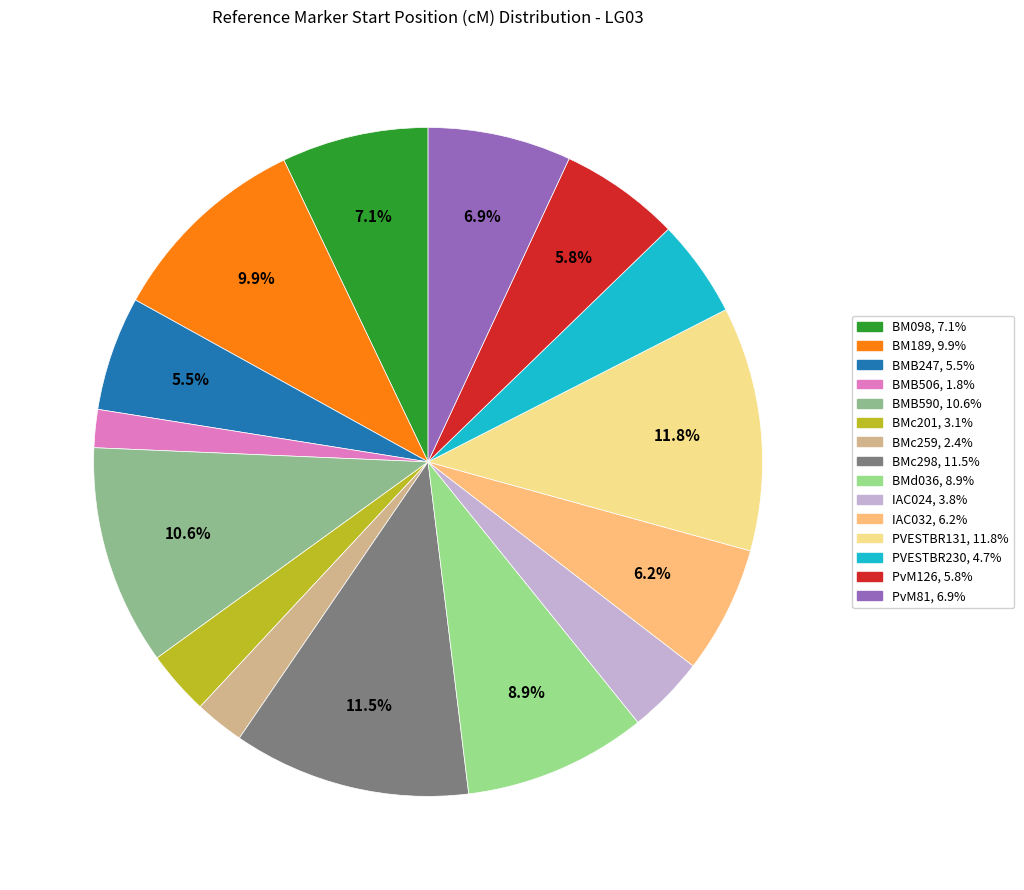

What is the smallest slice in the pie chart?

BMB506